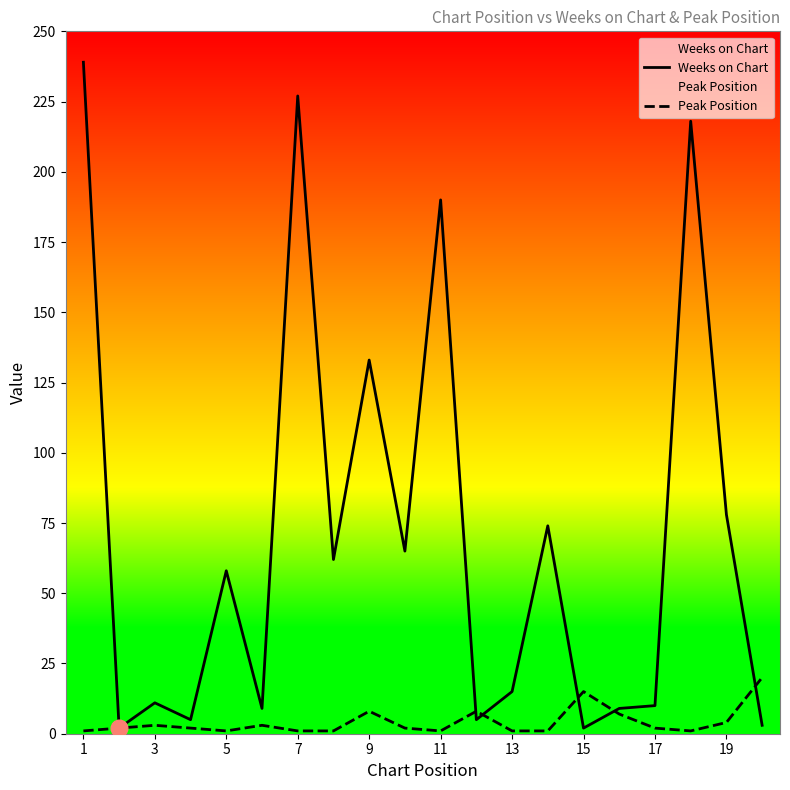

Which series ends up on top after the final intersection of Peak Position and Weeks on Chart?

Peak Position